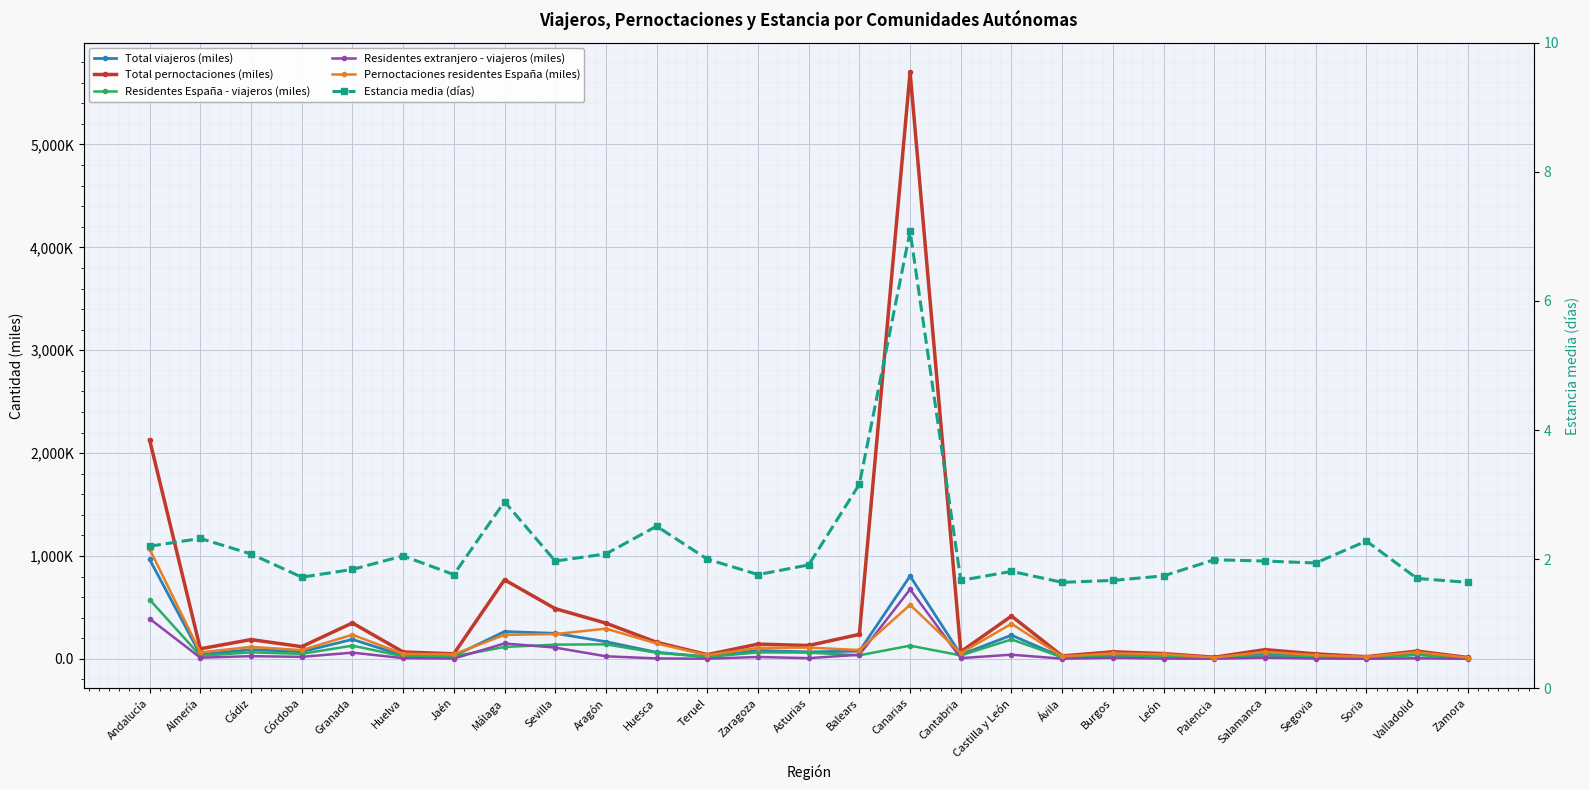

How many interior local valleys does the Total viajeros (miles) series have?

9